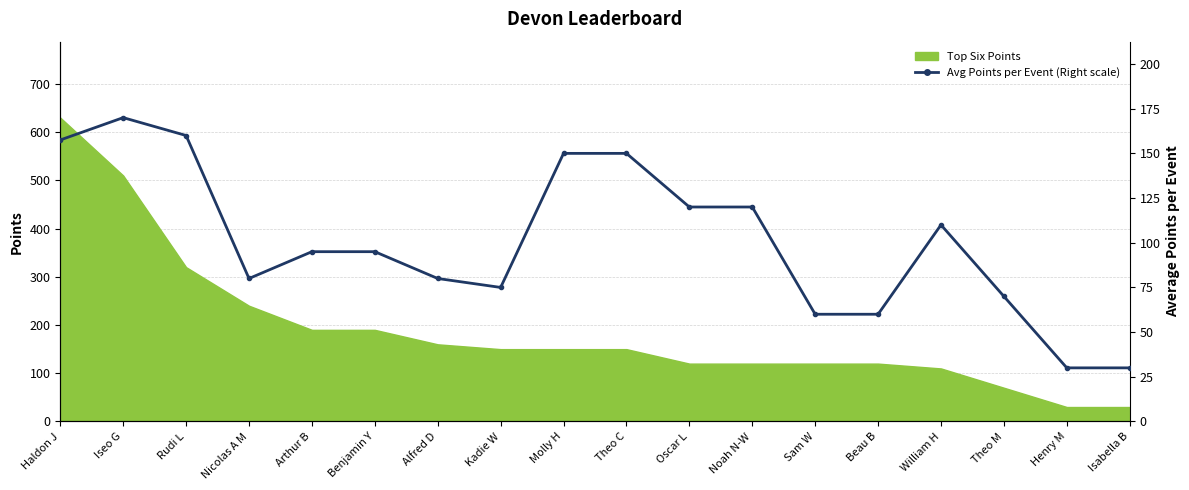

What is the sum of all values?

1812.5